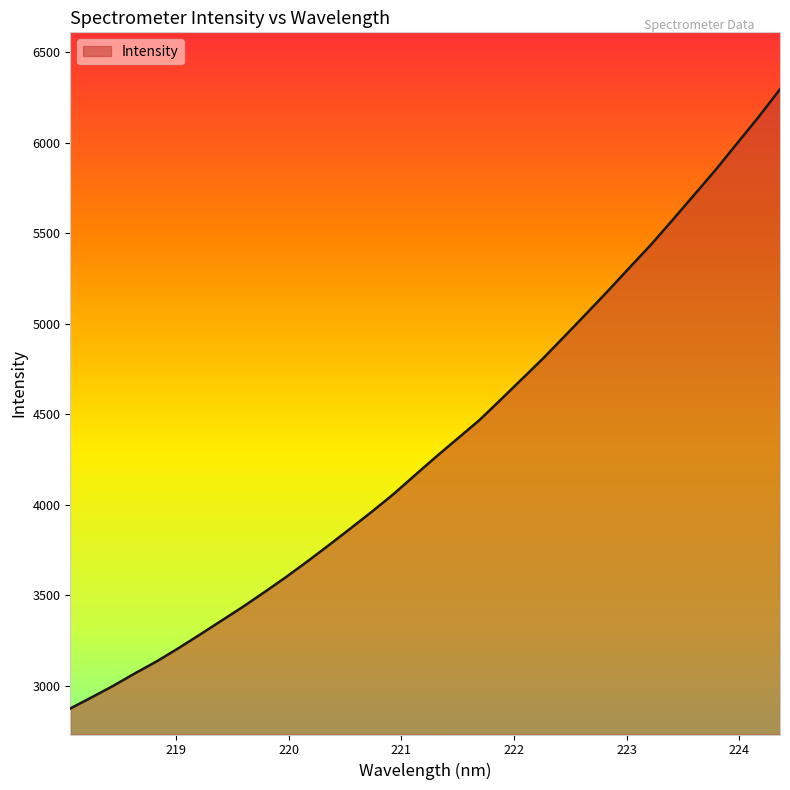

What is the minimum value shown in the chart?

2873.8